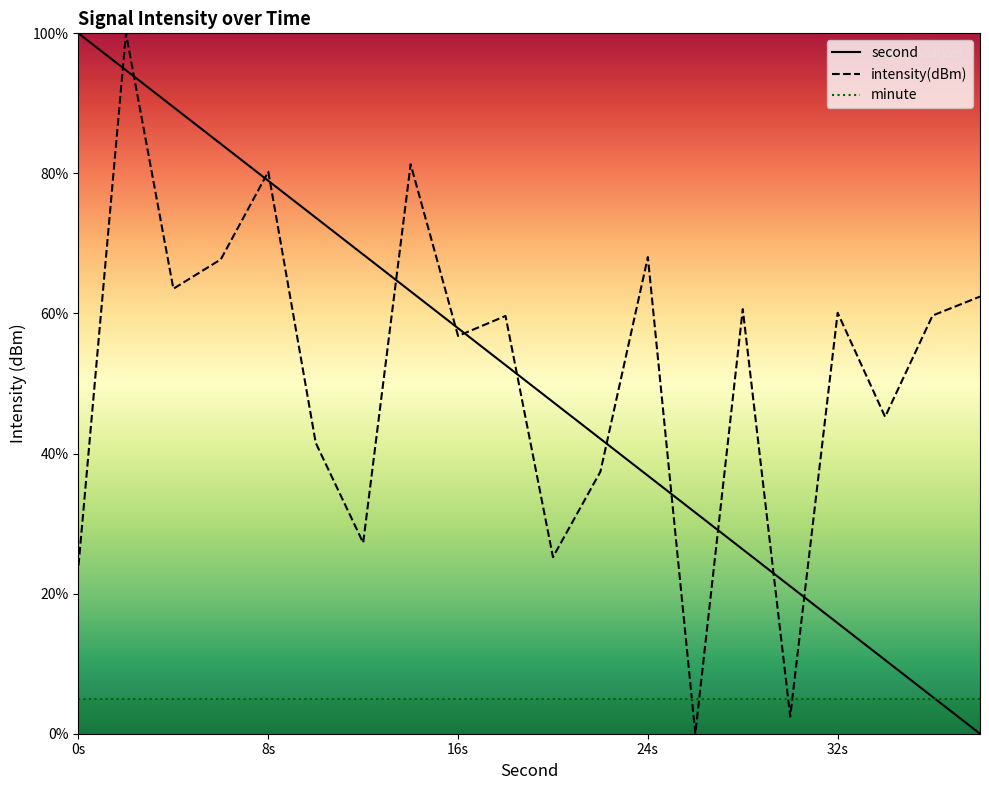

The value of second at 0s is 26.7. True or false?

False